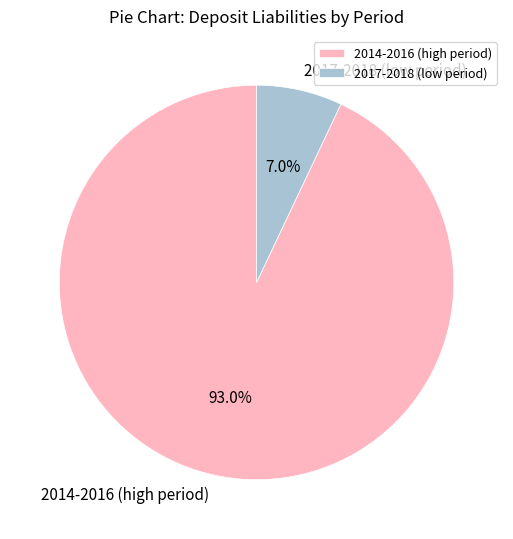

Which category has the smallest portion of the pie?

2017-2018 (low period)